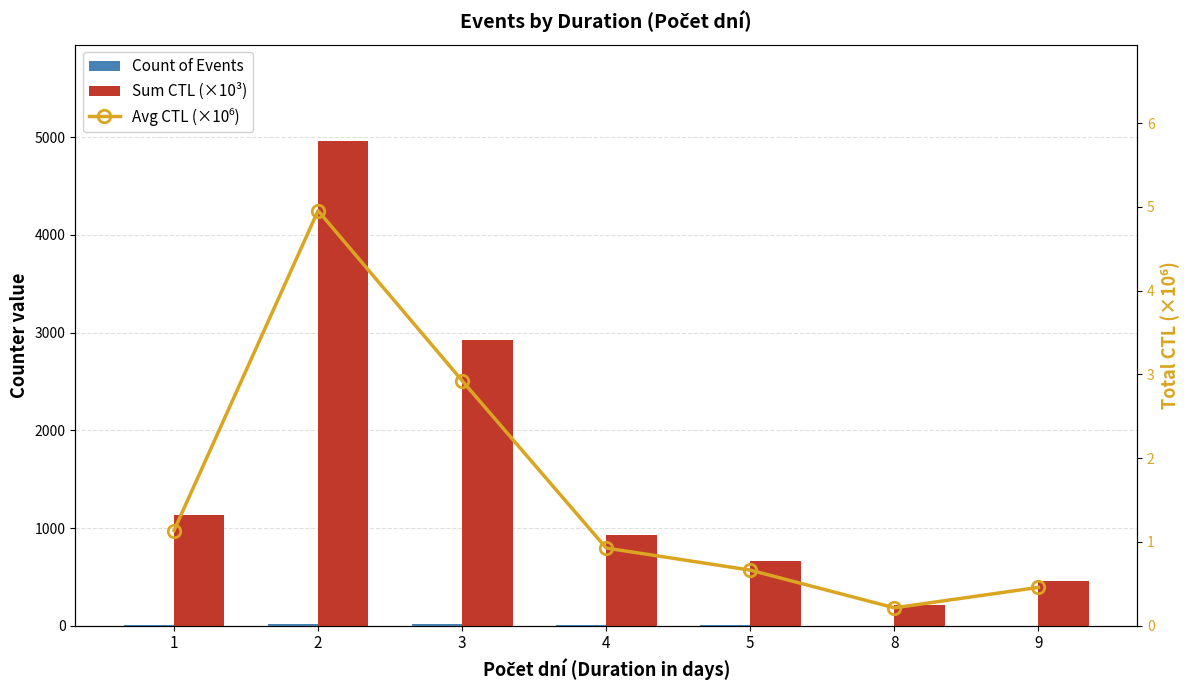

Which category has the highest value in the Sum CTL (×10³) series?

2